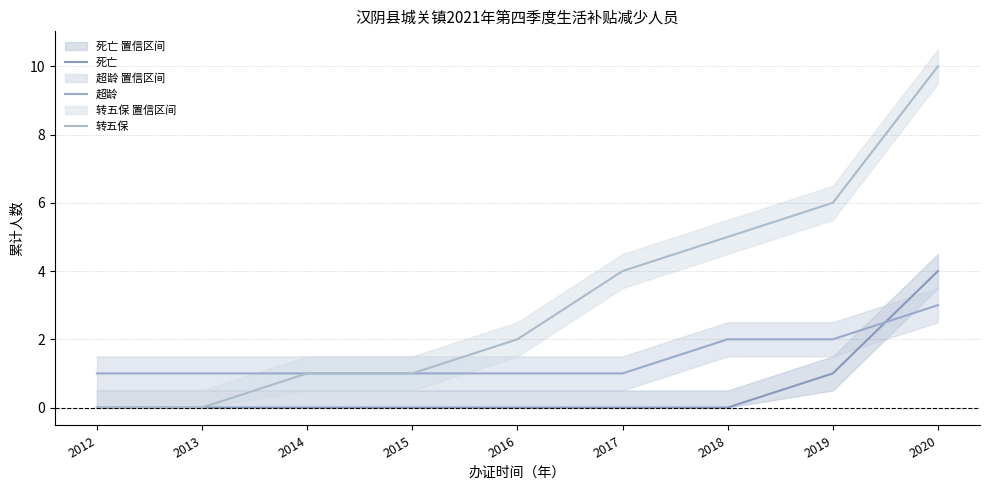

At which label does 转五保 reach its minimum?

2012